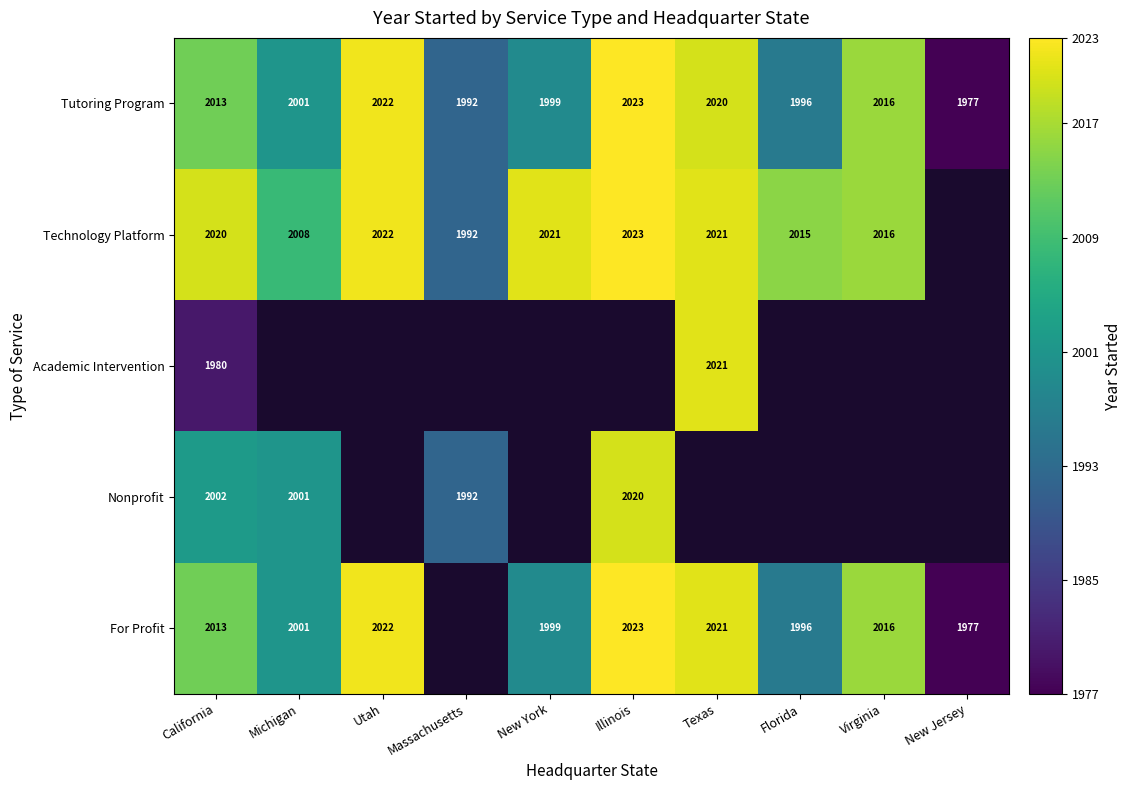

What is the difference between the Tutoring Program values at New Jersey and New York?

22